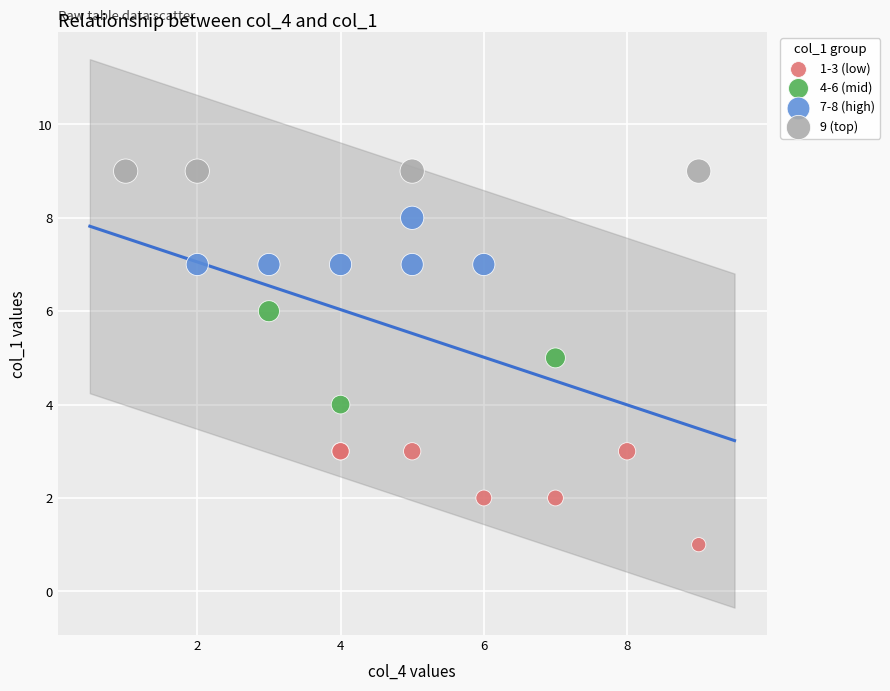

What are all the series names shown in the legend?

1-3 (low), 4-6 (mid), 7-8 (high), 9 (top)